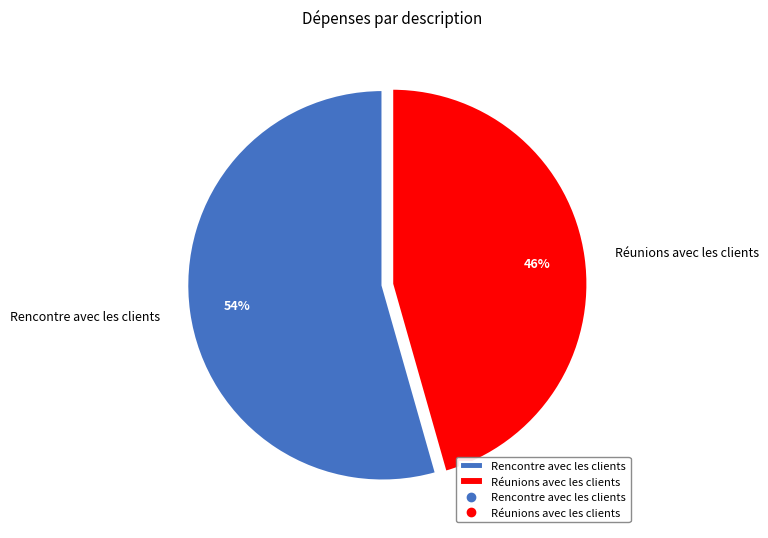

How many slices are in this pie chart?

2